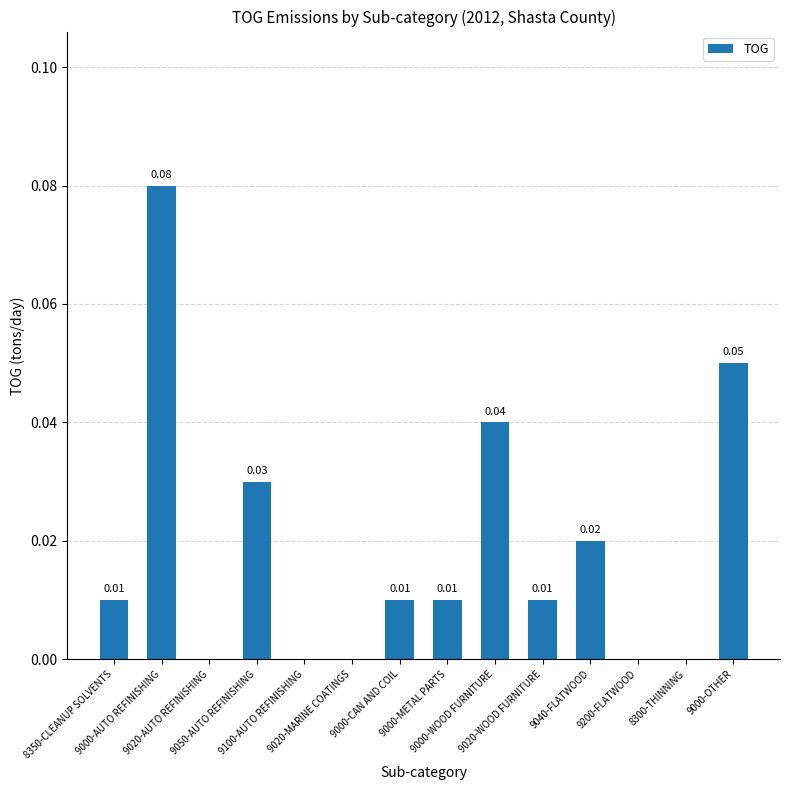

What is the sum of all values?

0.3